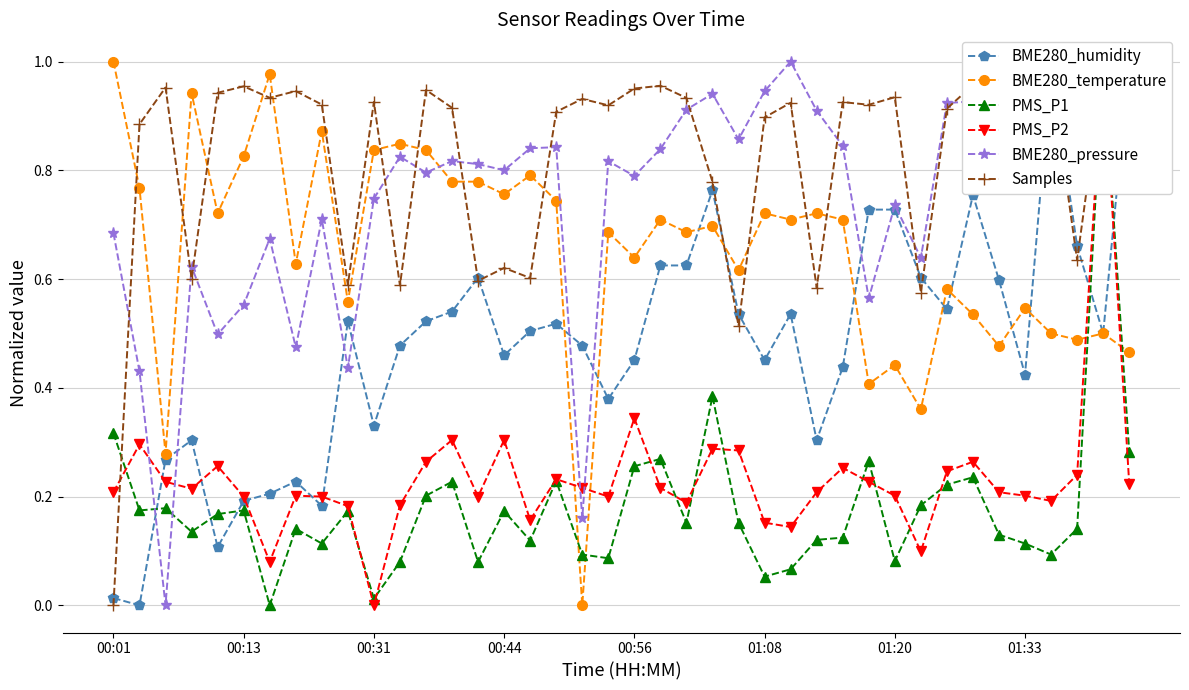

What position from the right is 13?

27